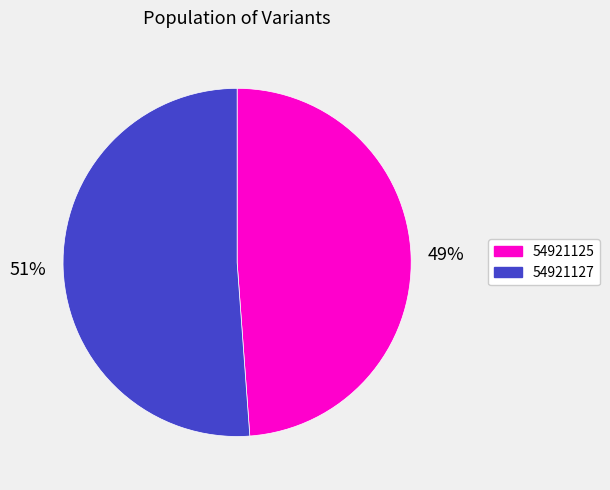

To the nearest percent, what percentage of the pie is 54921127?

51%